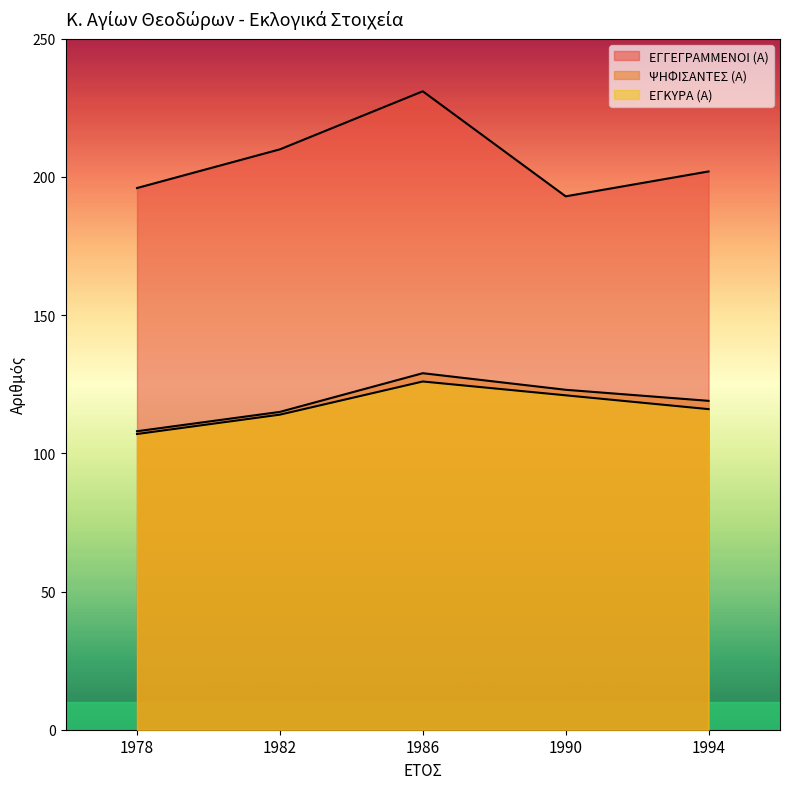

Which has a higher value, 1990 or 1986?

1986